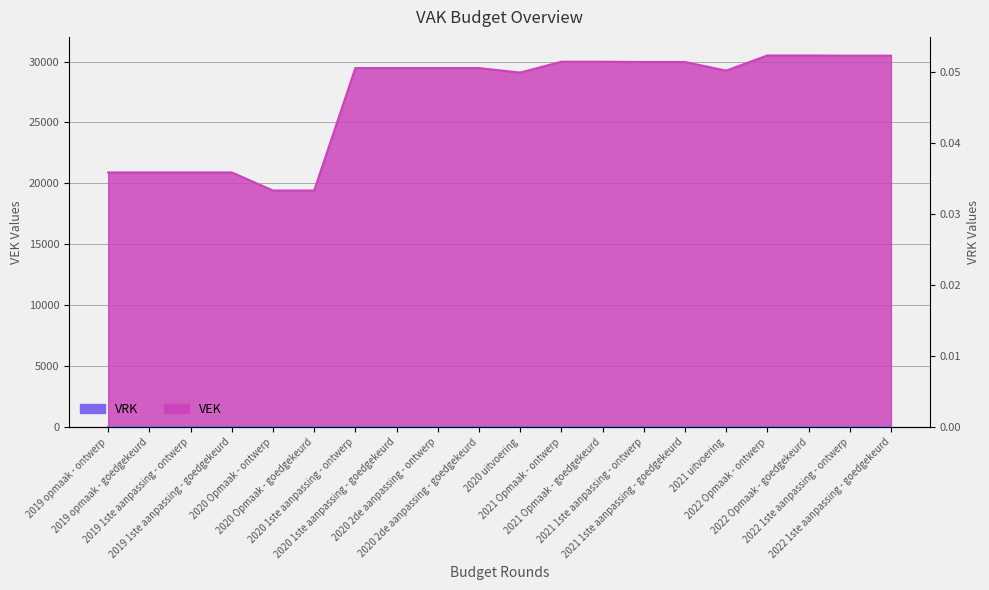

How many data points are less than 29463?

8